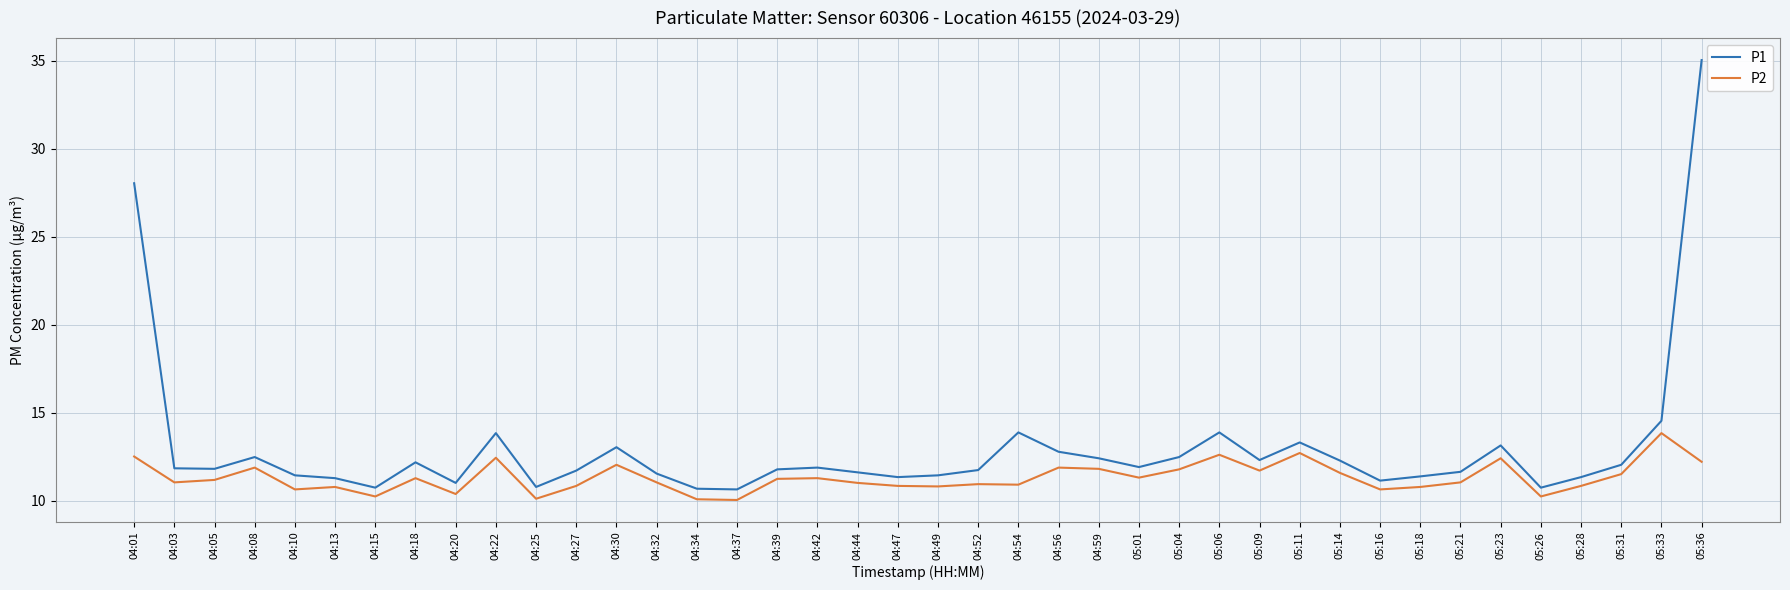

At which category is the sum across all series the highest?

05:36